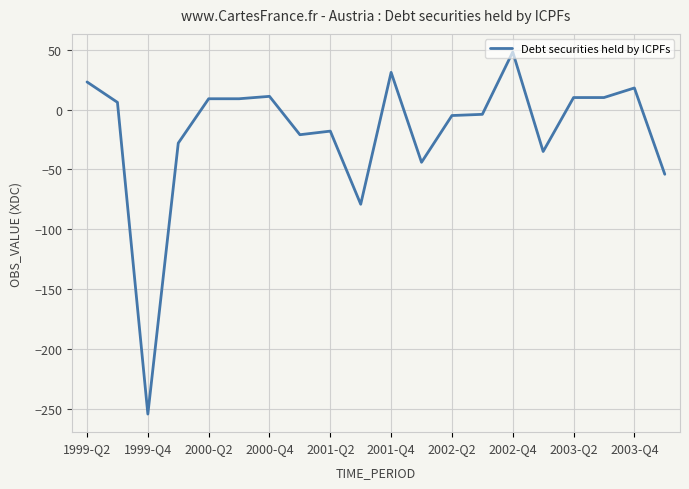

What is the maximum value shown in the chart?

48